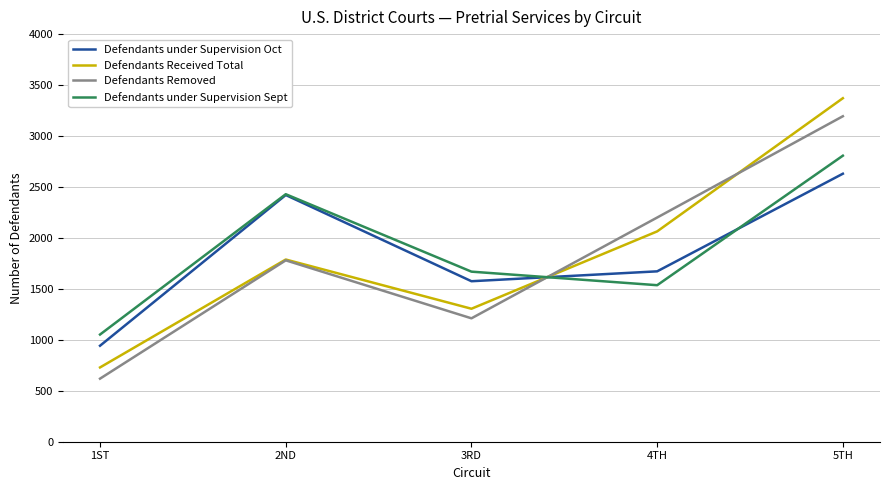

List the labels in order of Defendants under Supervision Oct value, largest first.

5TH, 2ND, 4TH, 3RD, 1ST